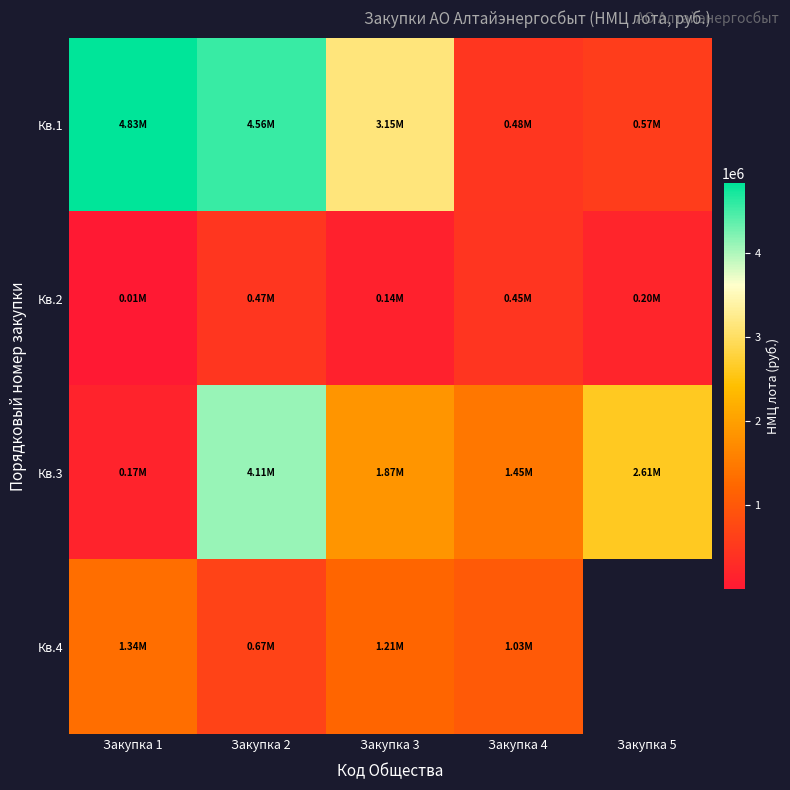

What is the greatest value displayed?

4832984.7